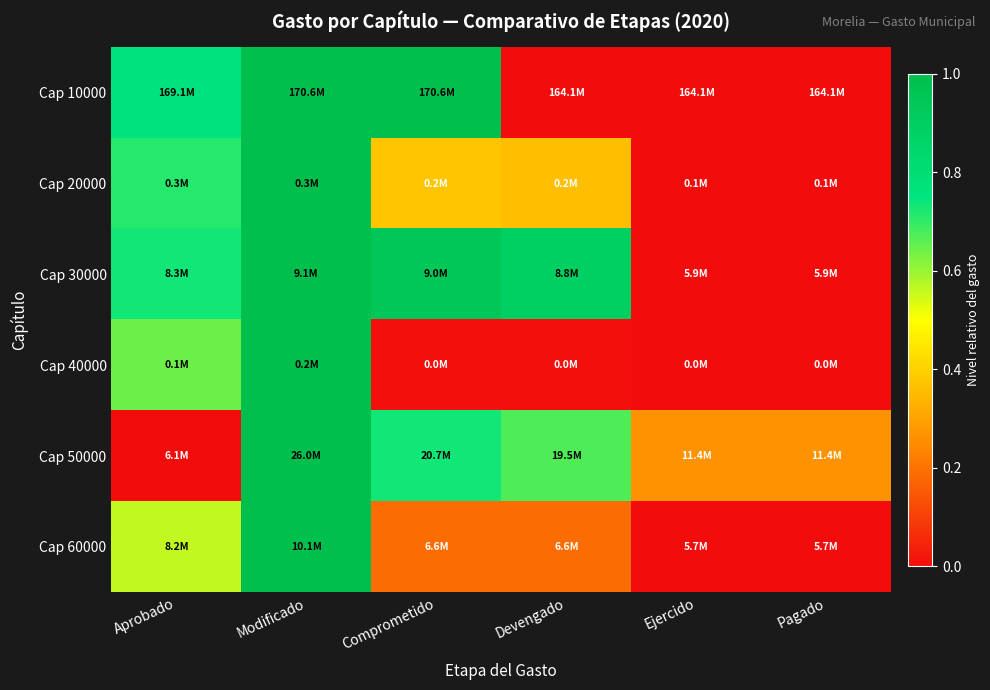

Reading right to left, extract all data points from this chart.

Cap 10000: Pagado=0.0	Ejercido=0.0	Devengado=0.0	Comprometido=1.0	Modificado=1.0	Aprobado=0.8
Cap 20000: Pagado=0.0	Ejercido=0.0	Devengado=0.4	Comprometido=0.4	Modificado=1.0	Aprobado=0.7
Cap 30000: Pagado=0.0	Ejercido=0.0	Devengado=0.9	Comprometido=0.9	Modificado=1.0	Aprobado=0.7
Cap 40000: Pagado=0.0	Ejercido=0.0	Devengado=0.0	Comprometido=0.0	Modificado=1.0	Aprobado=0.6
Cap 50000: Pagado=0.3	Ejercido=0.3	Devengado=0.7	Comprometido=0.7	Modificado=1.0	Aprobado=0.0
Cap 60000: Pagado=0.0	Ejercido=0.0	Devengado=0.2	Comprometido=0.2	Modificado=1.0	Aprobado=0.6